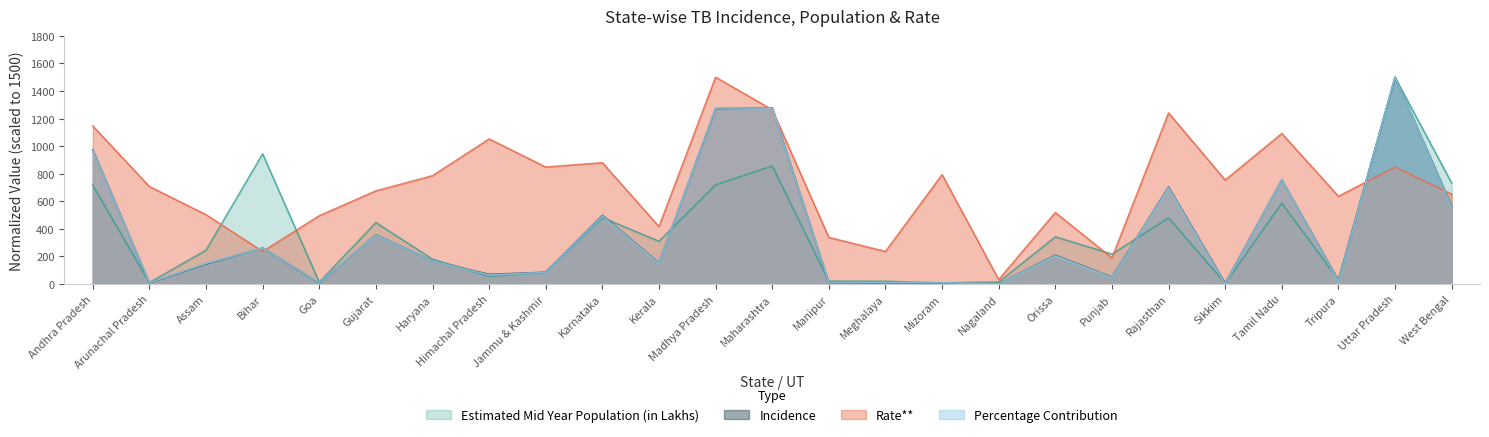

The Incidence series shows 145.6 at Assam. True or false?

True